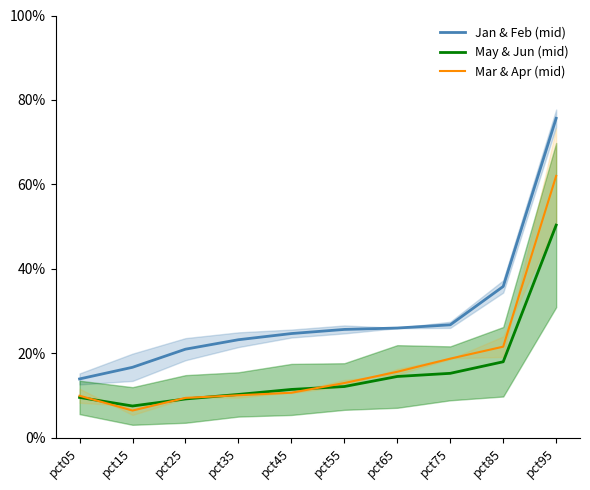

Is it true that May & Jun (mid) equals 0.1 at pct65?

True